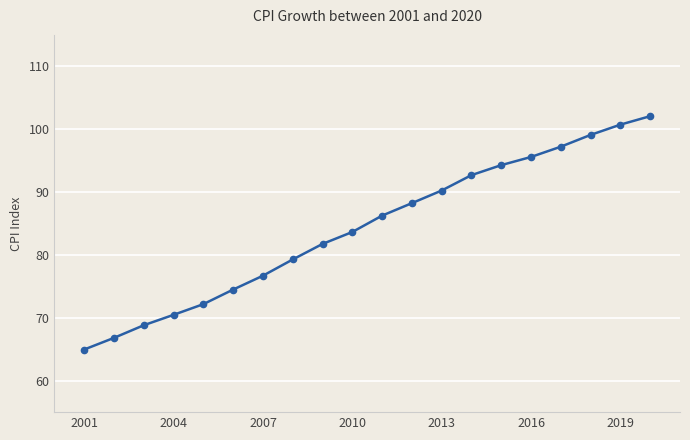

True or false: the data has more than 0 interior local peaks.

False